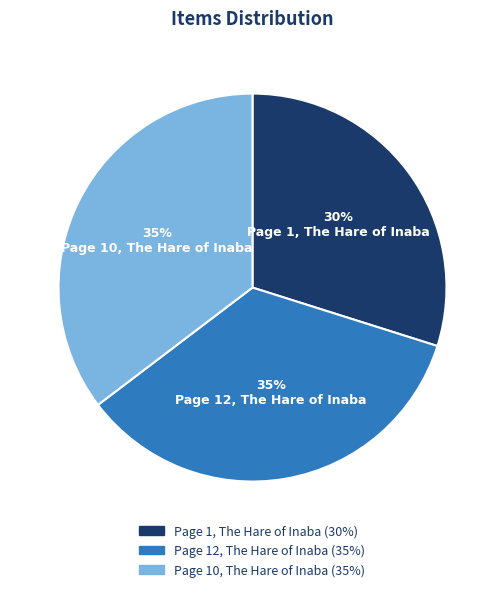

What is the smallest slice in the pie chart?

Page 1, The Hare of Inaba